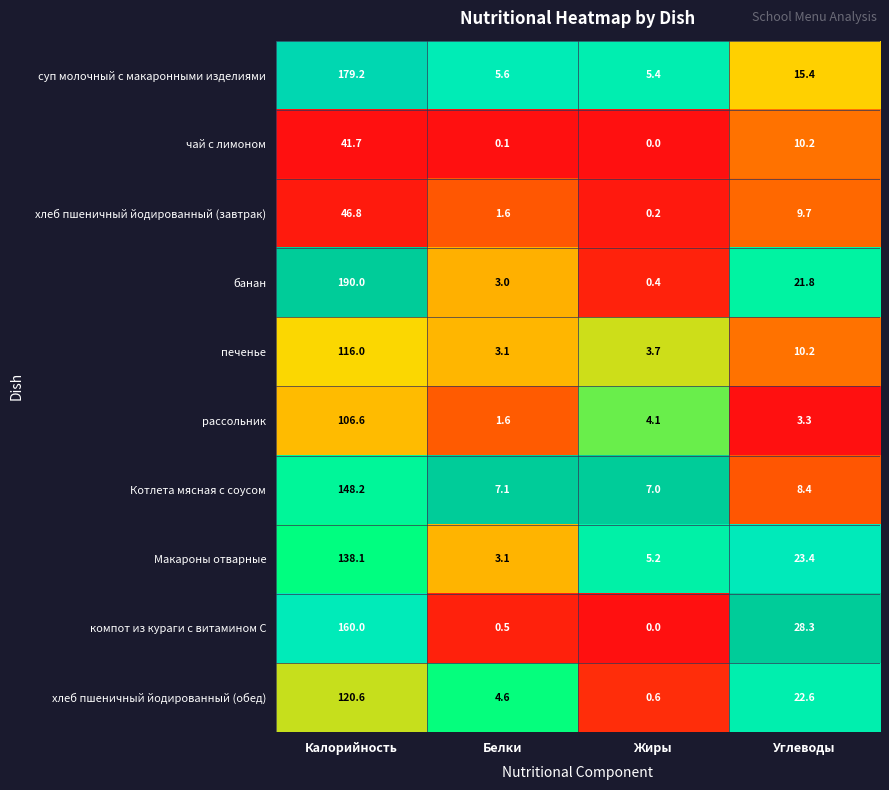

What is the total value across all series at Углеводы?

153.3